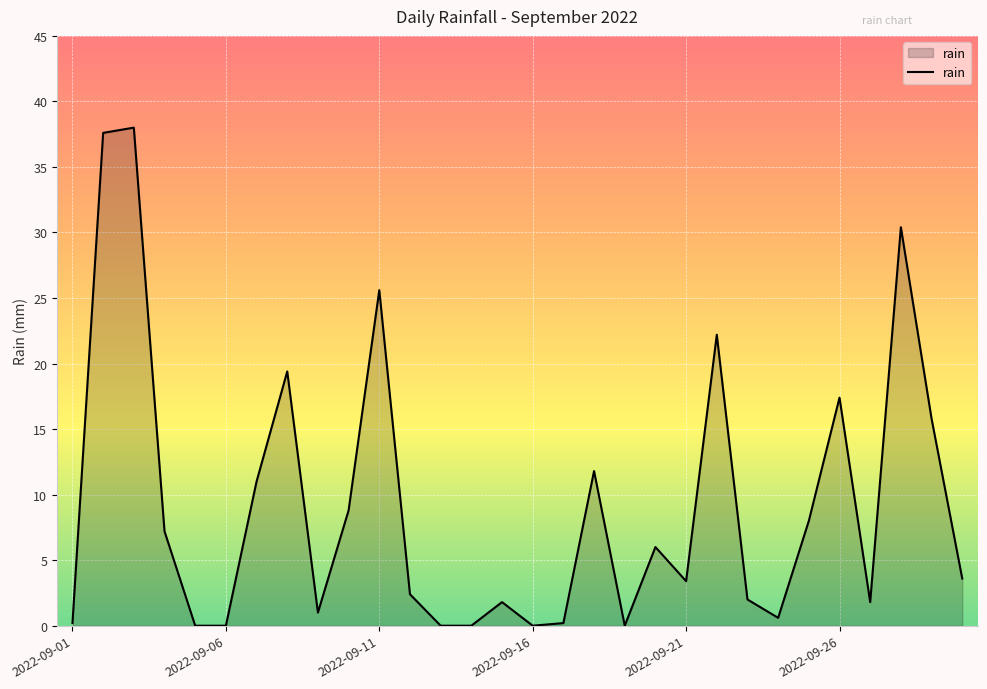

What is the maximum value shown in the chart?

38.0